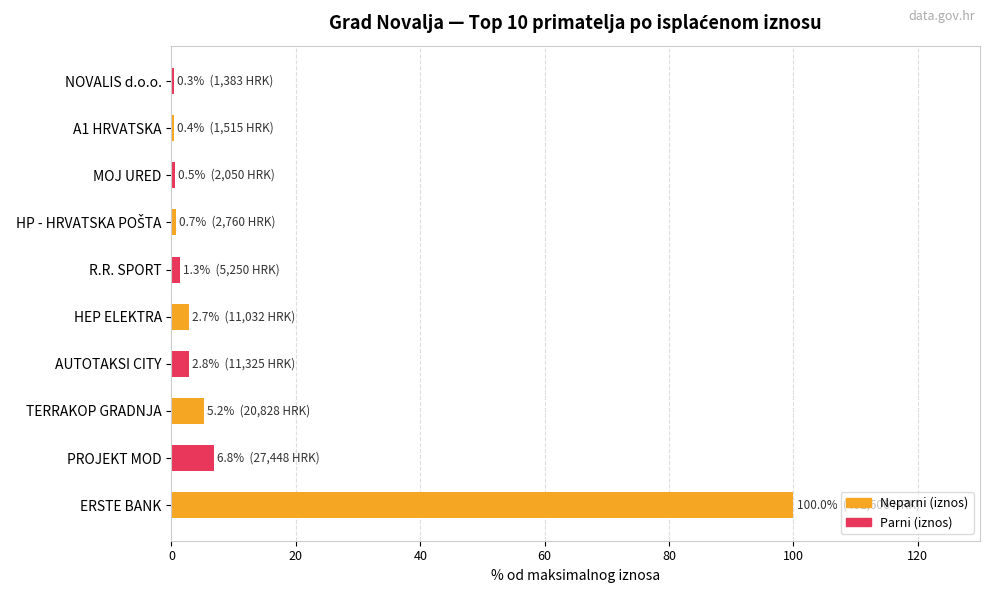

How many distinct data groups are displayed?

1